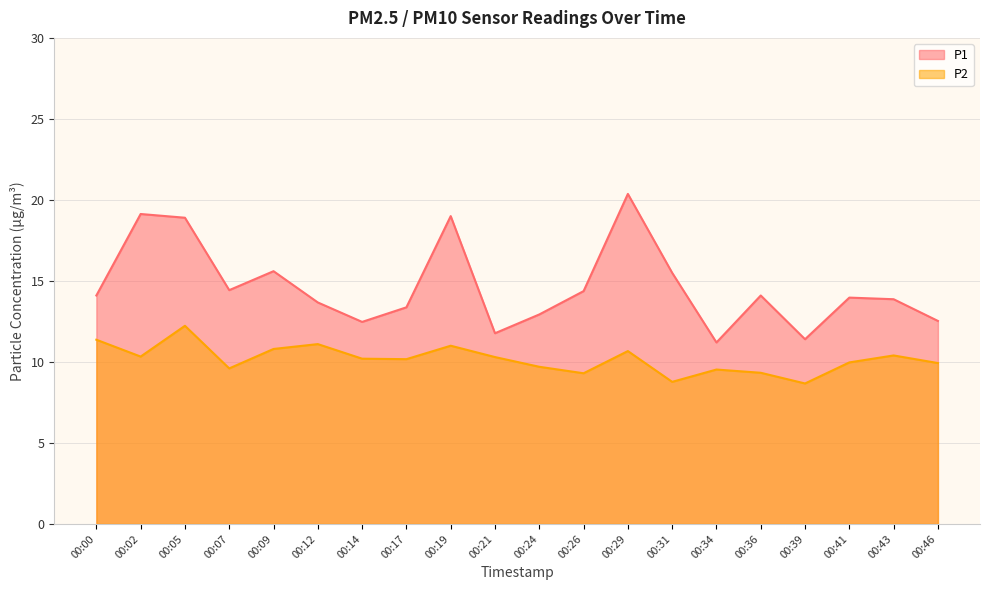

Where is the first local minimum for P1?

00:07